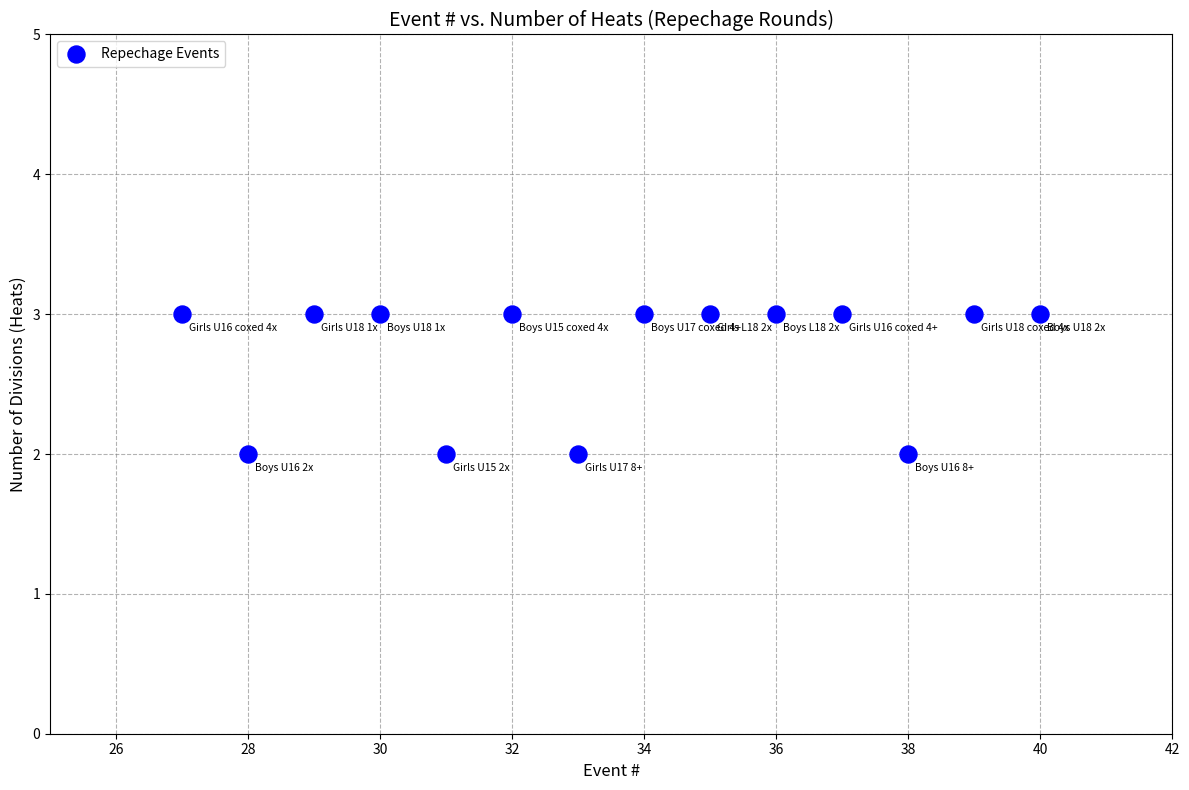

What is the range of X values (max minus min)?

13